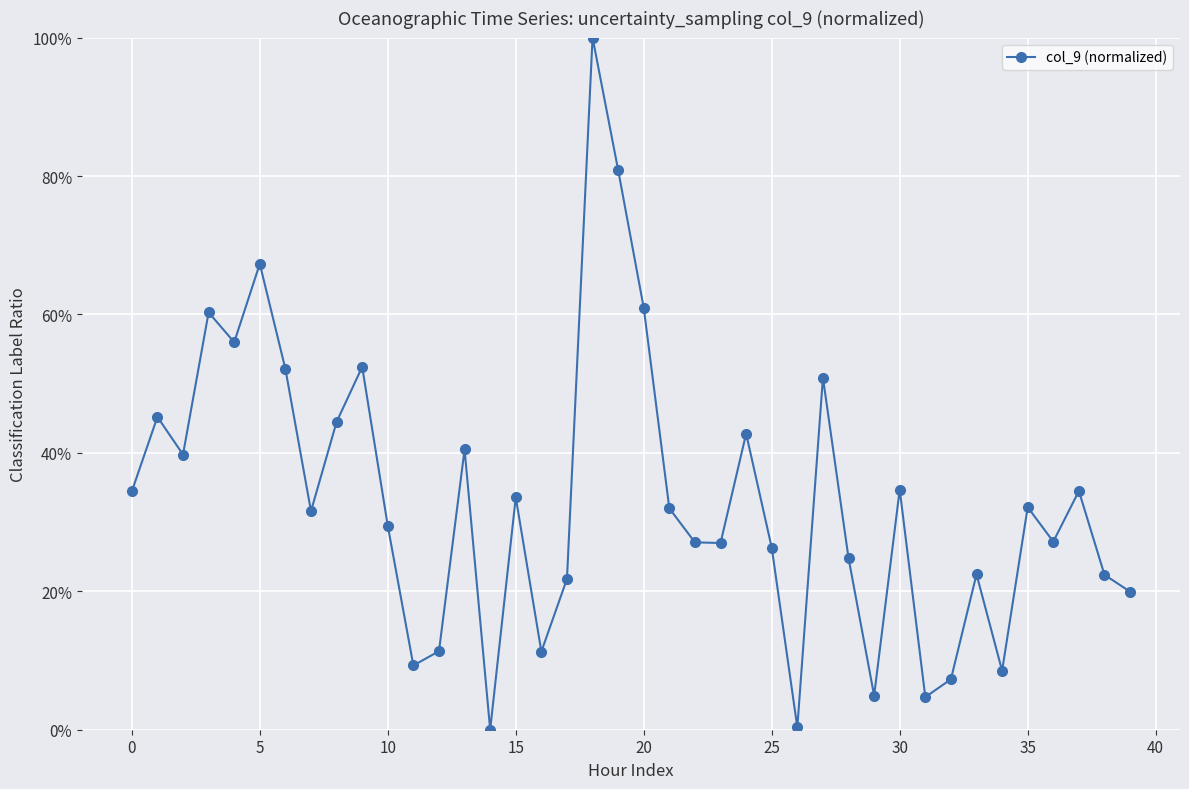

What is the average value?

33.3